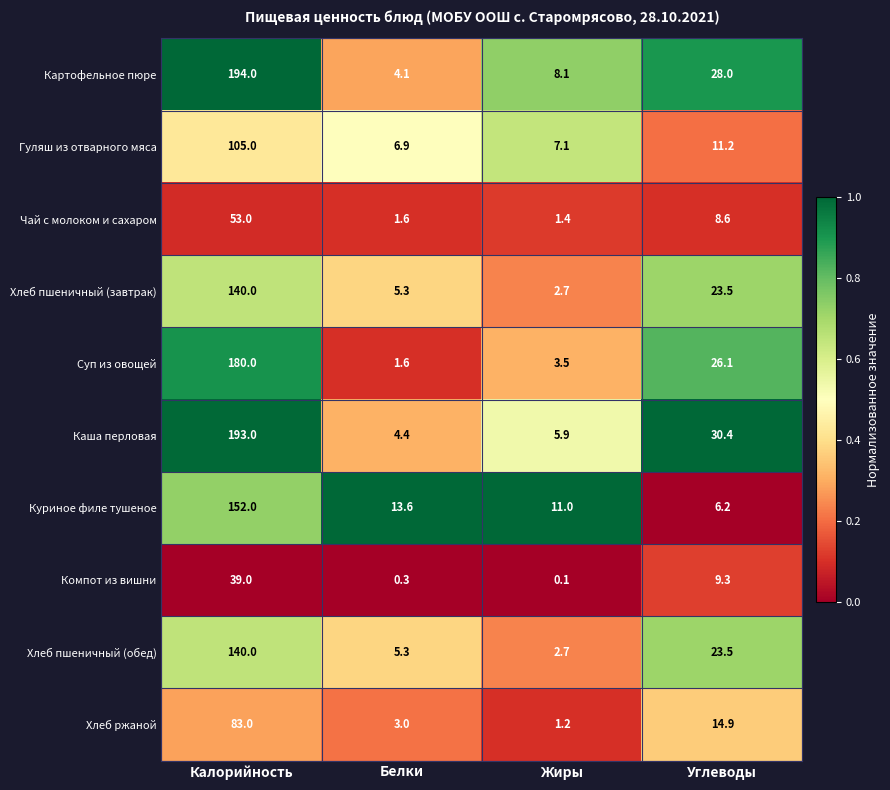

At which label is Хлеб пшеничный (обед) closest to 71?

Углеводы